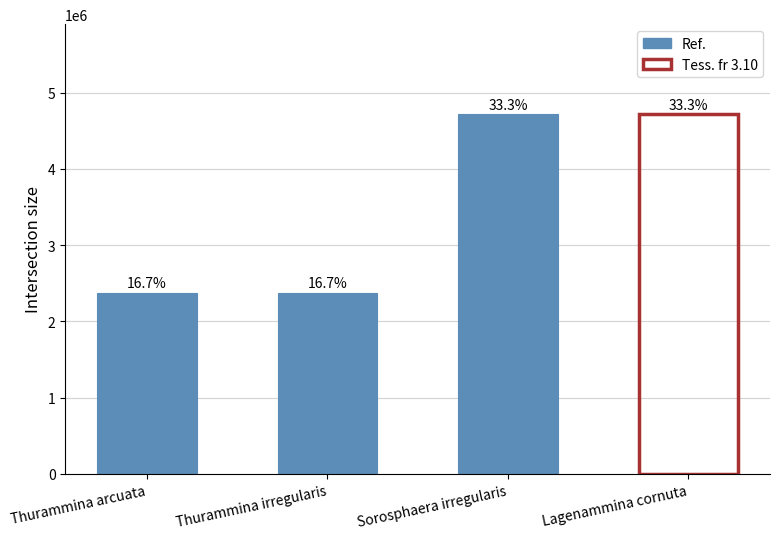

Are the bars horizontal?

No